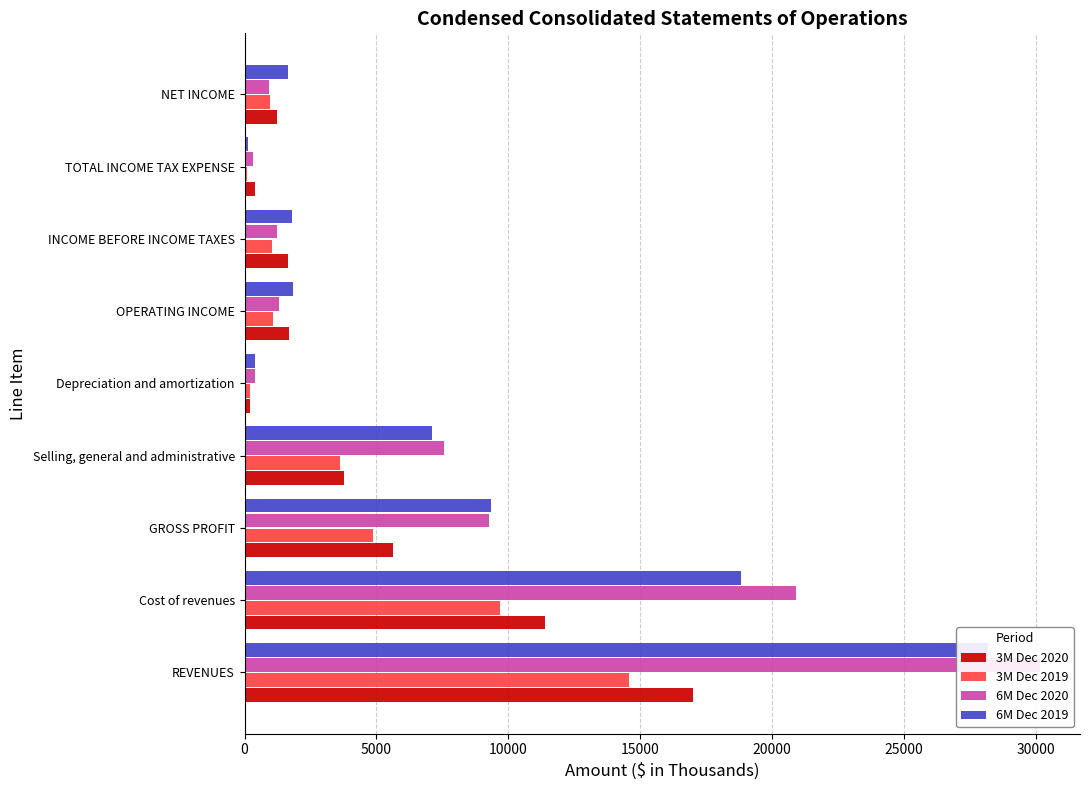

What is the greatest value displayed?

30162